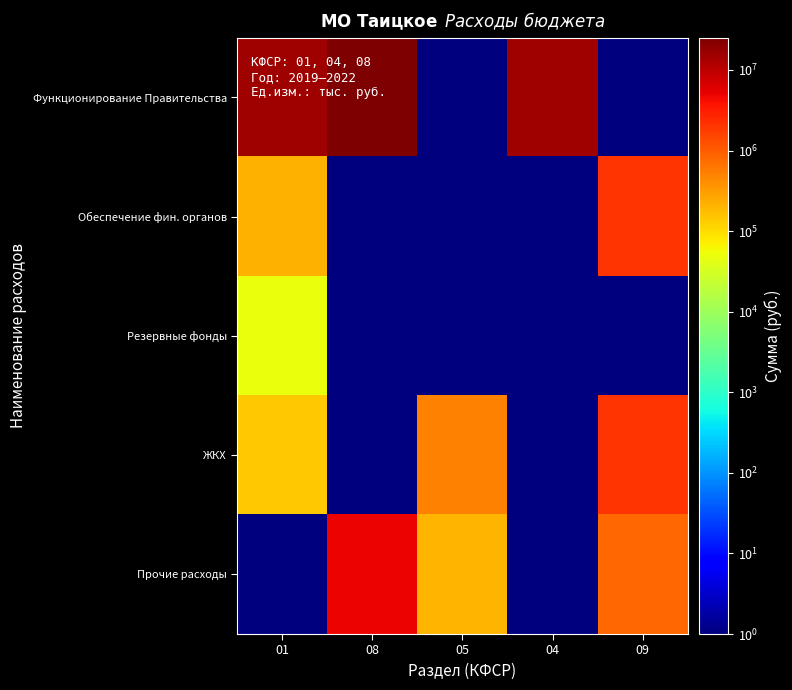

Reading right to left, what are all the values shown in this chart?

Функционирование Правительства: 09=0.5	04=15530920.0	05=0.5	08=25000000.0	01=15530920.0
Обеспечение фин. органов: 09=2000000.0	04=0.5	05=0.5	08=0.5	01=221000.0
Резервные фонды: 09=0.5	04=0.5	05=0.5	08=0.5	01=50000.0
ЖКХ: 09=2000000.0	04=0.5	05=500000.0	08=0.5	01=139800.0
Прочие расходы: 09=800000.0	04=0.5	05=200000.0	08=5000000.0	01=0.5